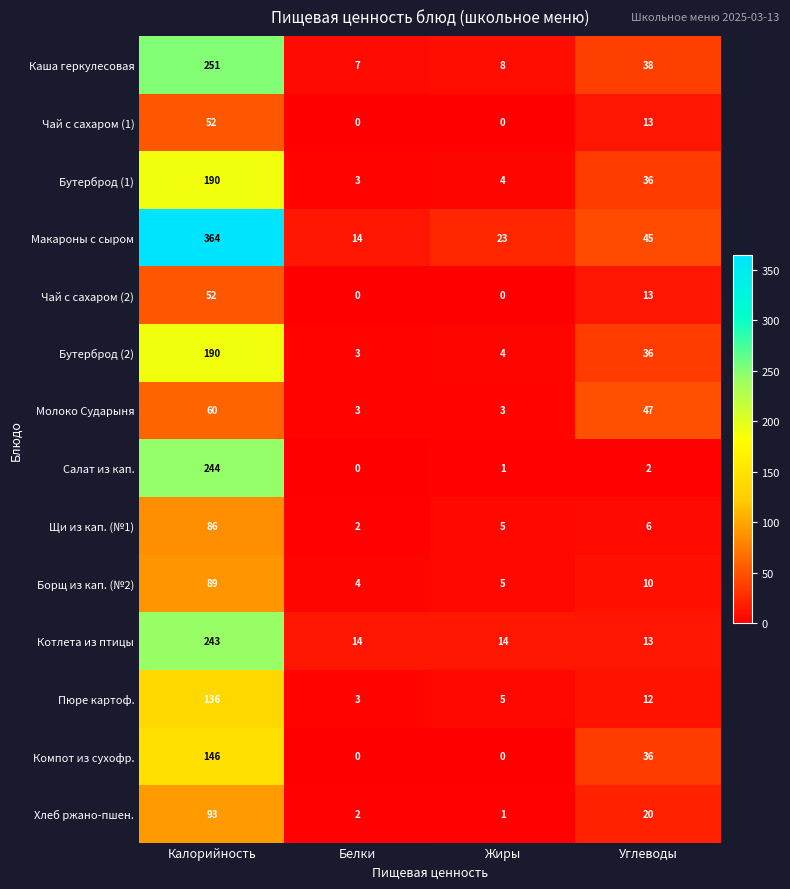

How many series are shown in this chart?

14